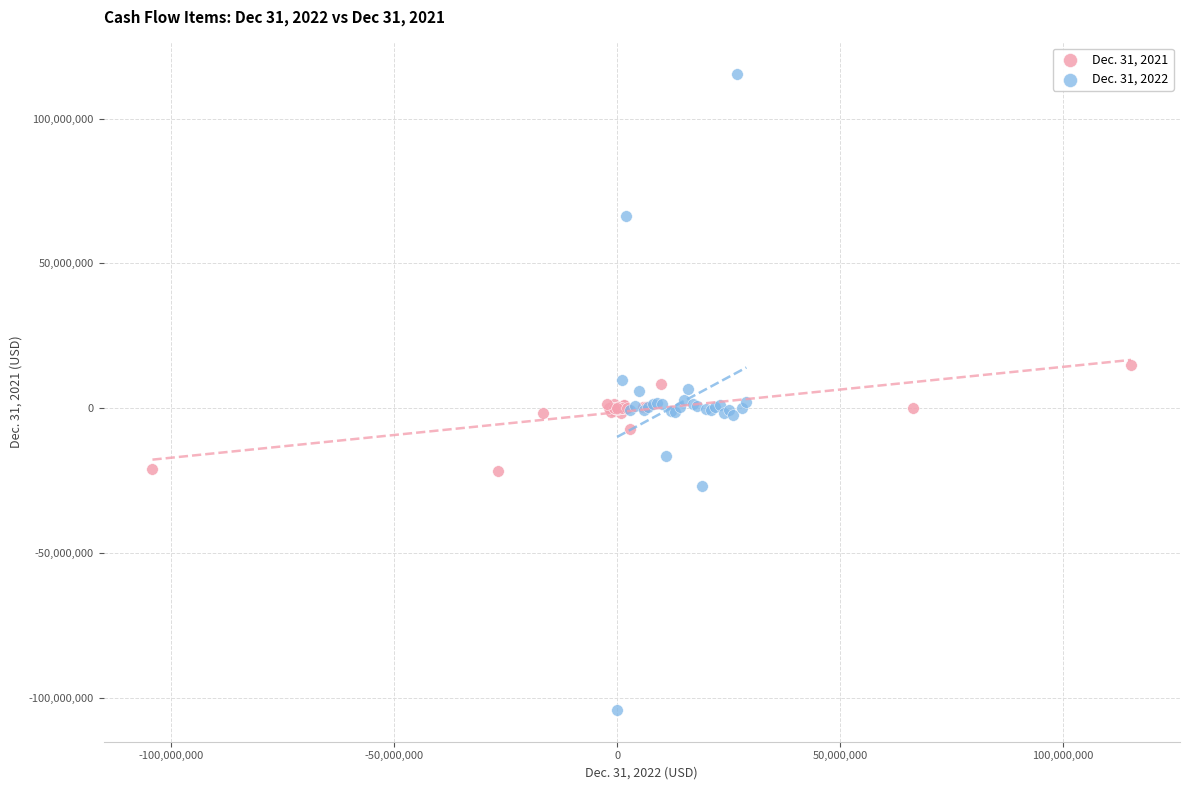

Which series has the largest Y range (max minus min)?

Dec. 31, 2022